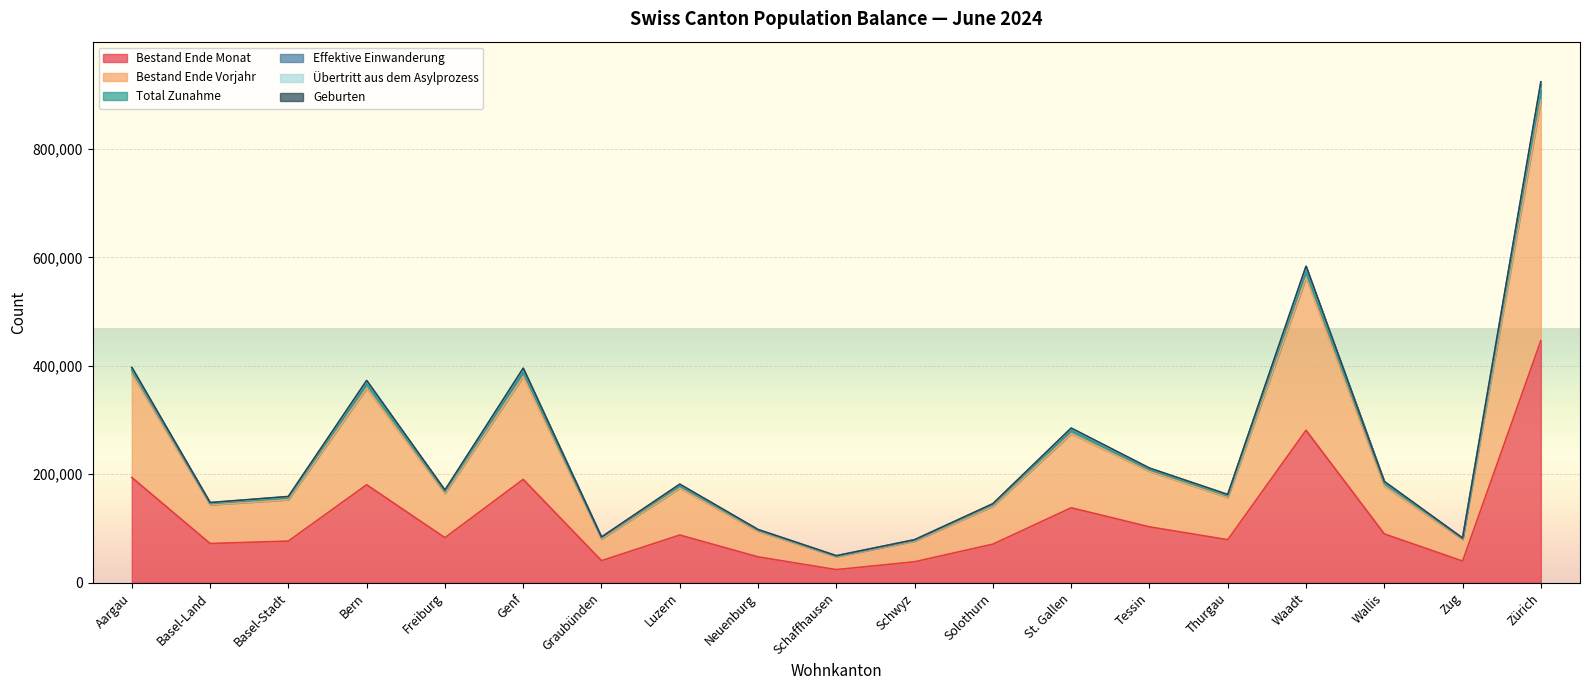

What is the value of the Bestand Ende Vorjahr point at the 9th from the left?

94778